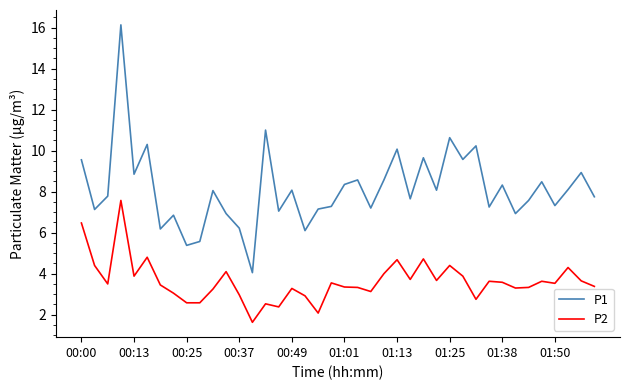

True or false: P2 and P1 intersect in this chart.

False